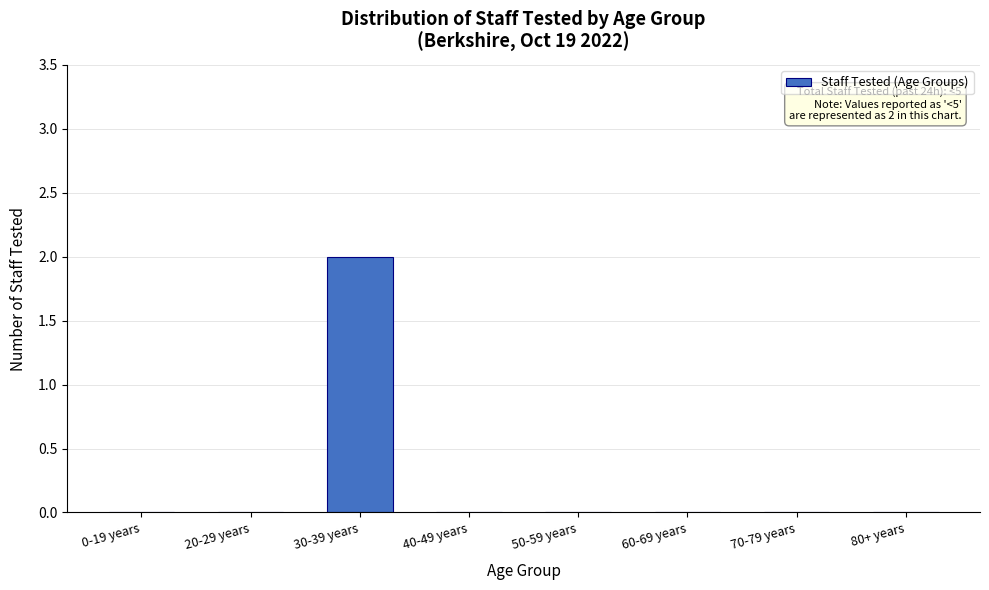

Reading left to right, list all the values displayed in this chart.

0-19 years=0	20-29 years=0	30-39 years=2	40-49 years=0	50-59 years=0	60-69 years=0	70-79 years=0	80+ years=0